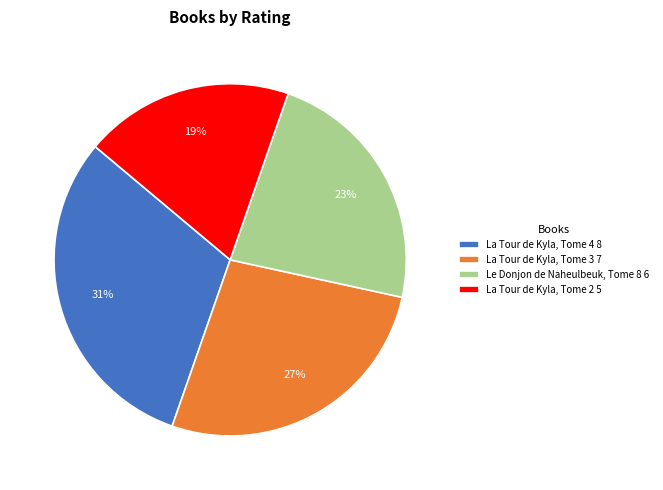

Do La Tour de Kyla, Tome 3 and La Tour de Kyla, Tome 2 together represent more than half of the pie?

No